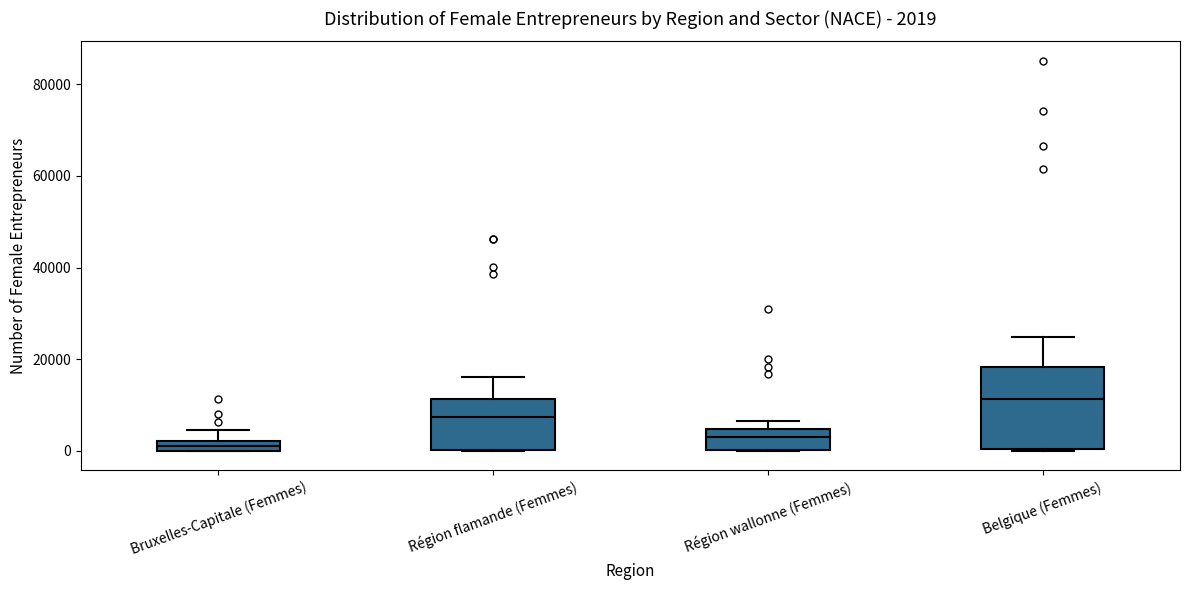

Which box is the tallest, from its lower edge to its upper edge?

Belgique (Femmes)